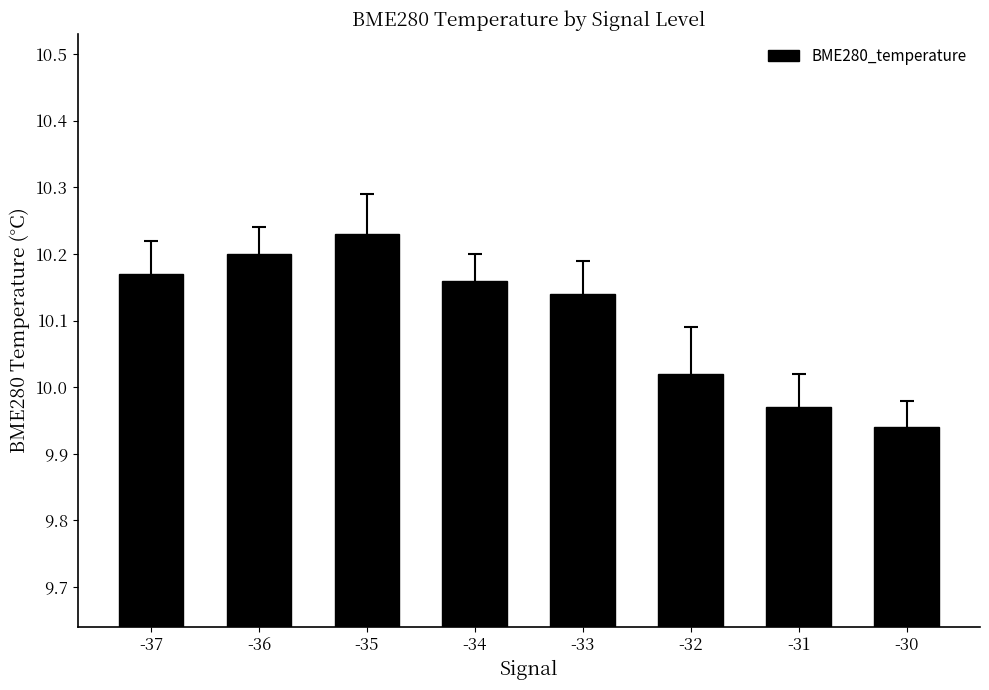

Which has a higher value, -37 or -31?

-37